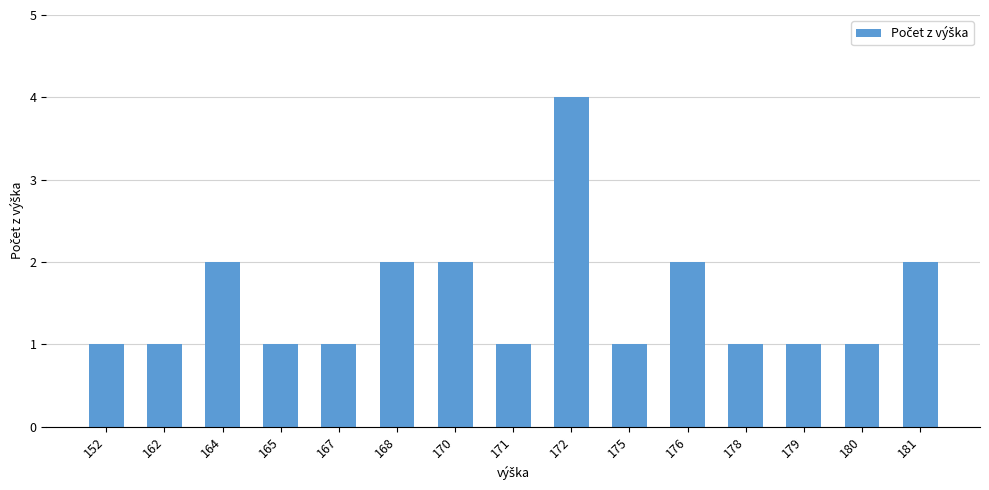

Between 172 and 181, which is larger?

172